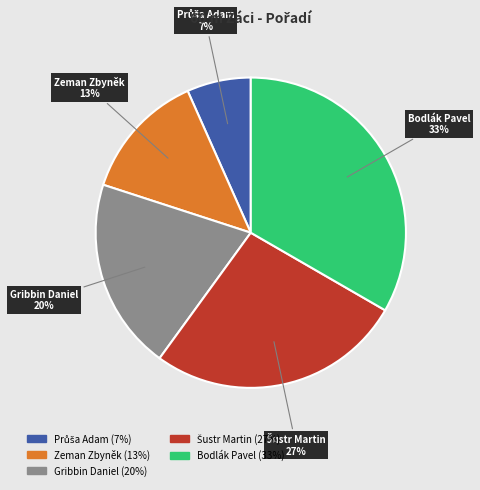

Which slice is the largest?

Bodlák Pavel